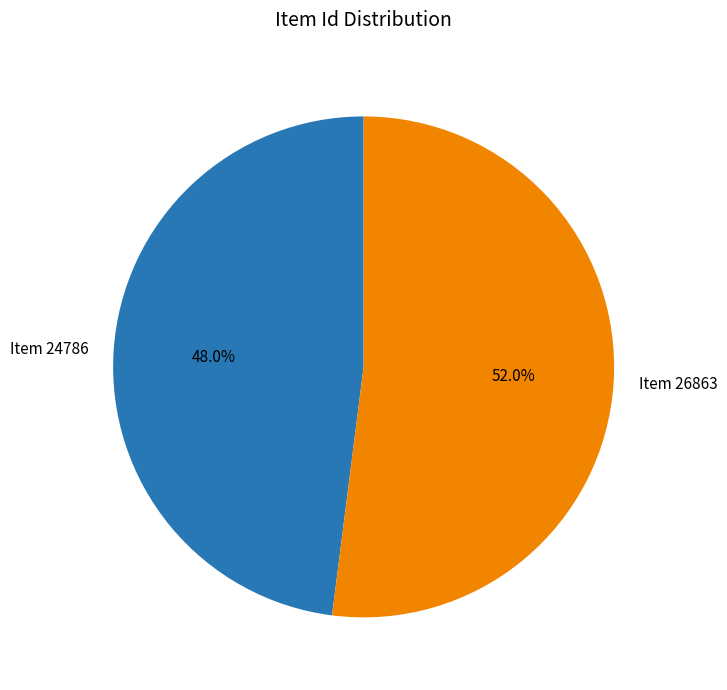

Which has a higher value, Item 24786 or Item 26863?

Item 26863